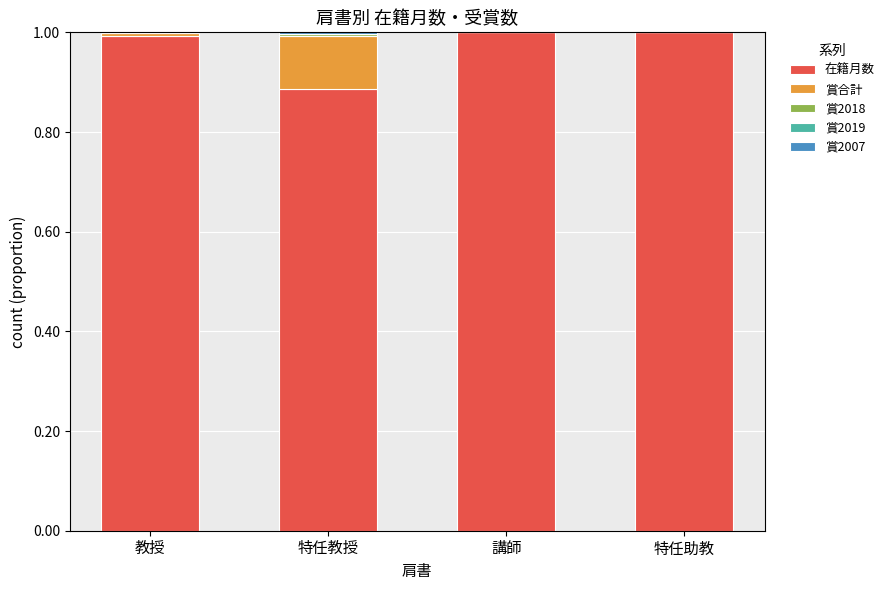

What is the maximum value for 在籍月数?

1.0